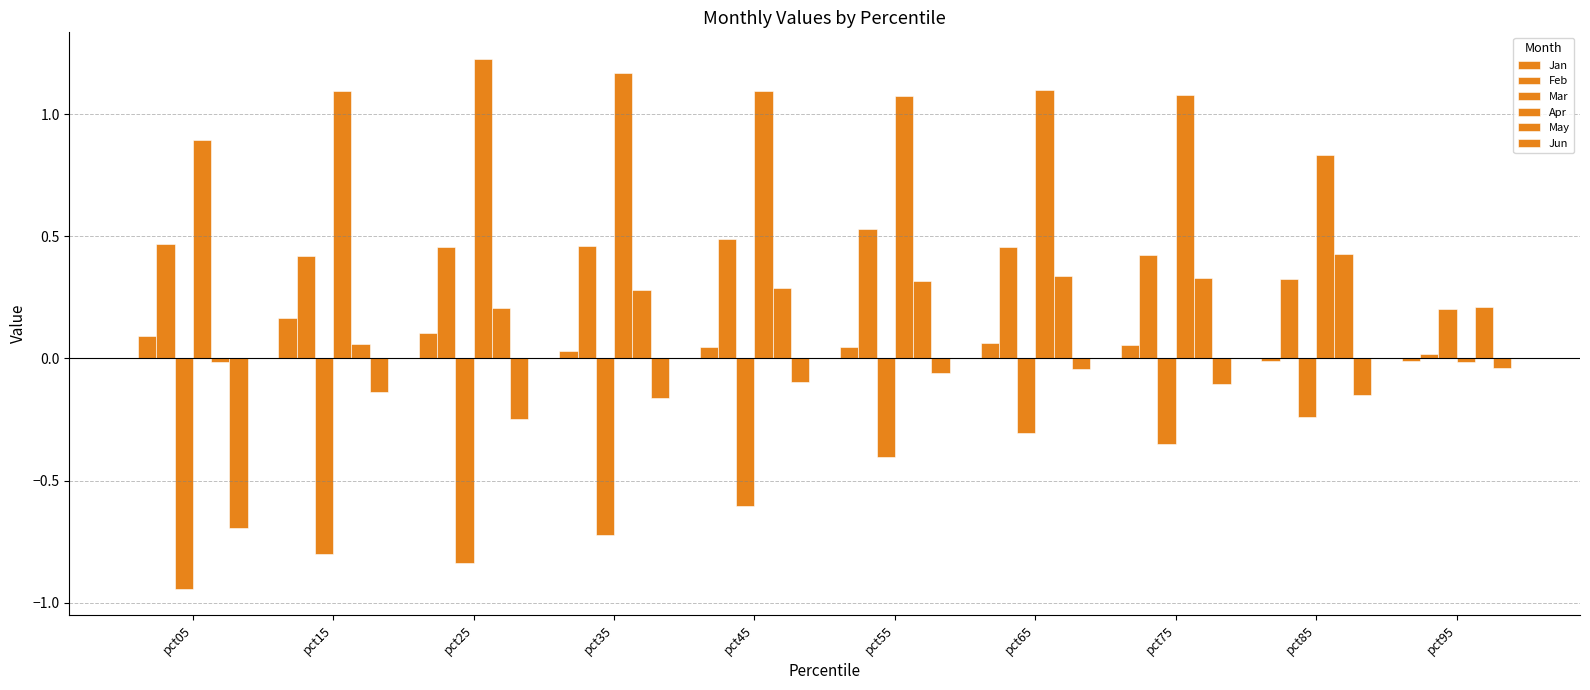

Count the number of categories in the chart.

10